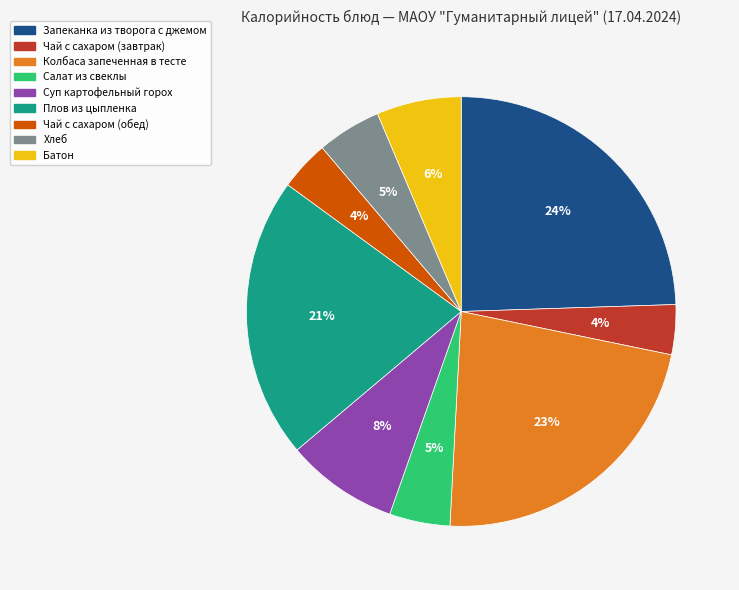

How many slices are in this pie chart?

9